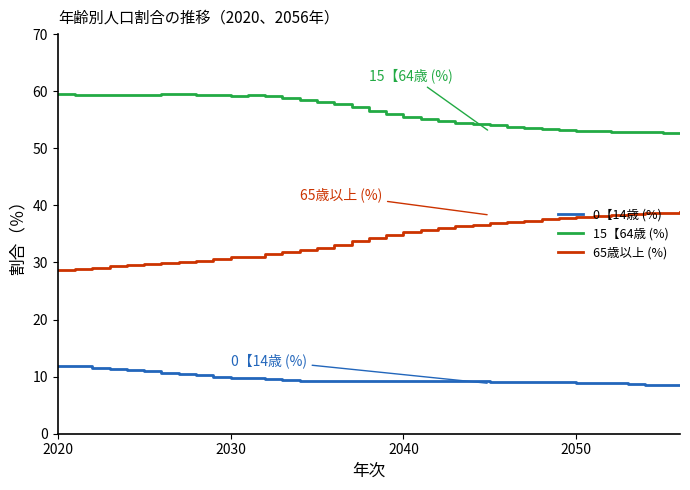

True or false: 0【14歳 (%) and 65歳以上 (%) cross at least once.

False